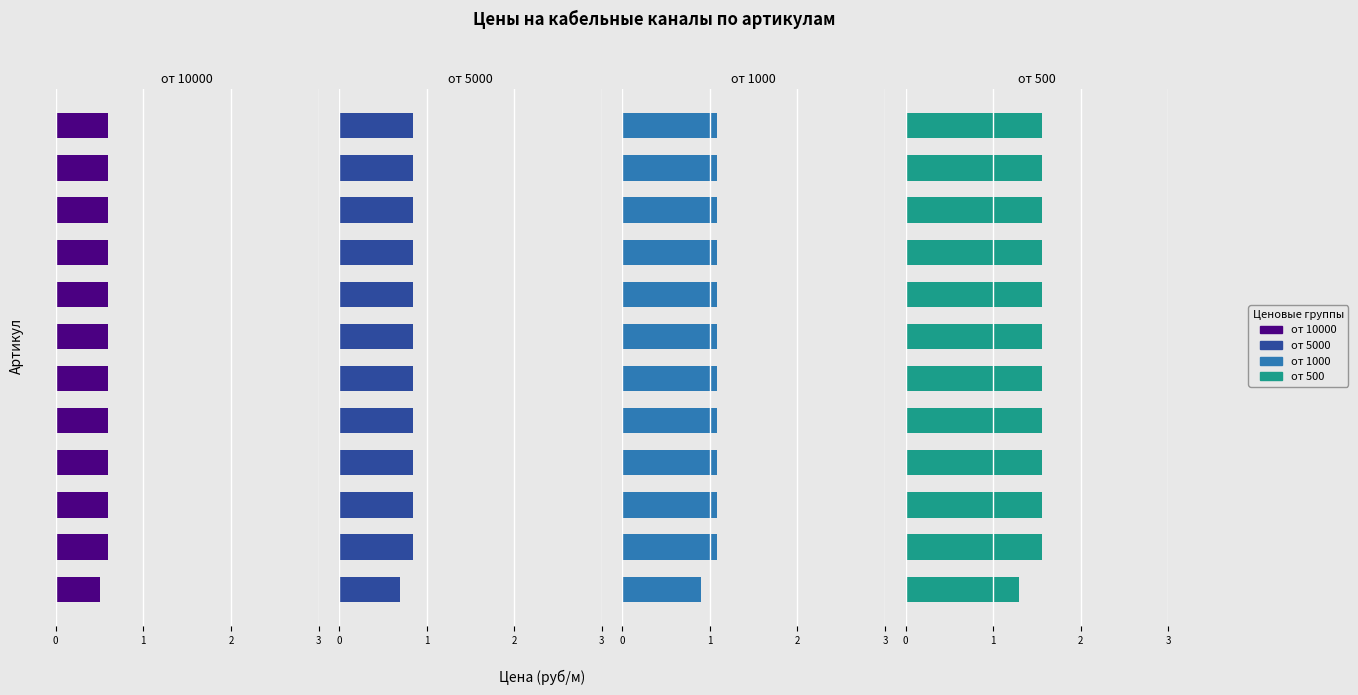

At 11, list the series in order from largest to smallest.

от 500, от 1000, от 5000, от 10000